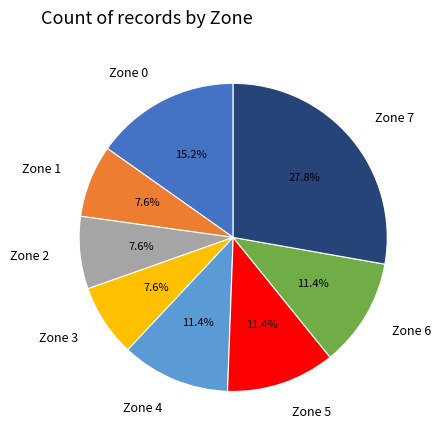

Is there any slice that represents more than half of the pie?

No